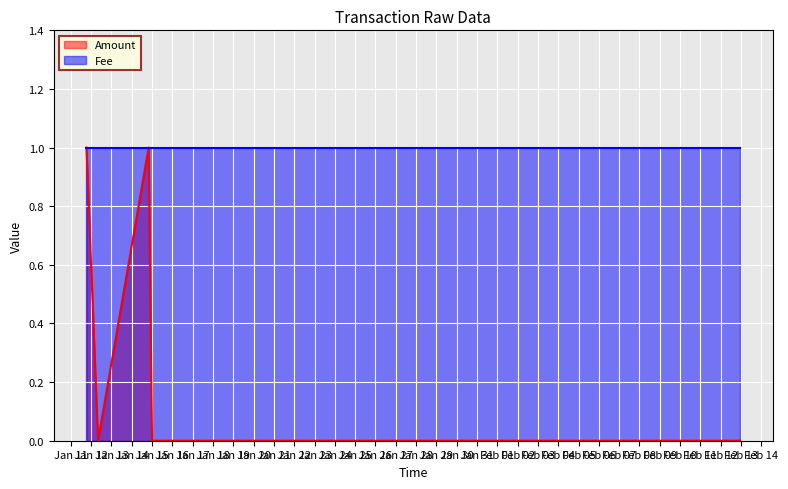

At 2018-01-11 18:25:38, list the series in order from smallest to largest.

Amount, Fee